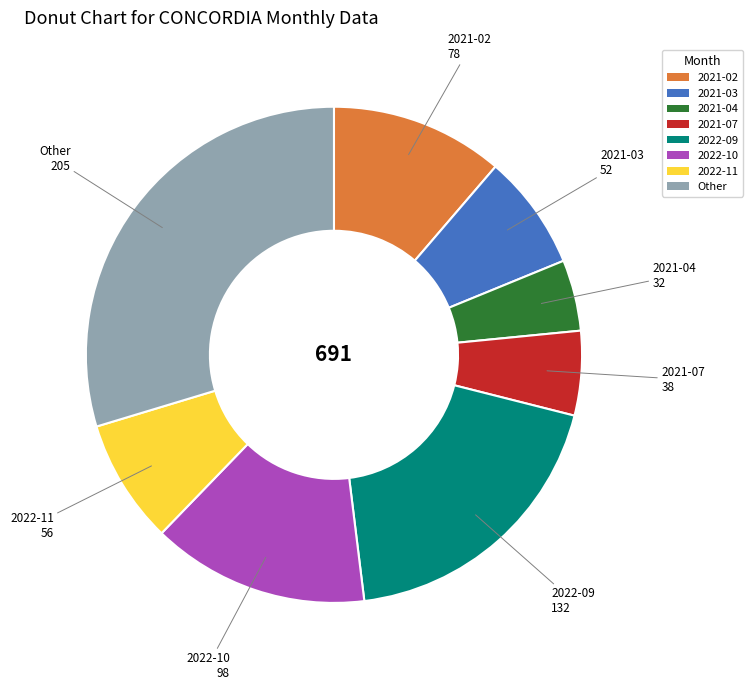

Is there a majority slice in this chart?

No